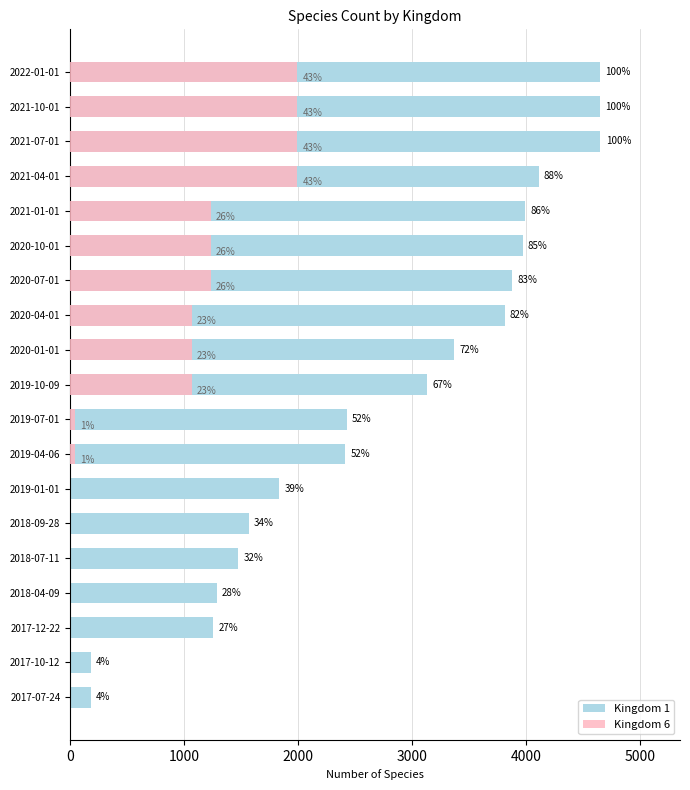

What is the minimum value for Kingdom 1?

178